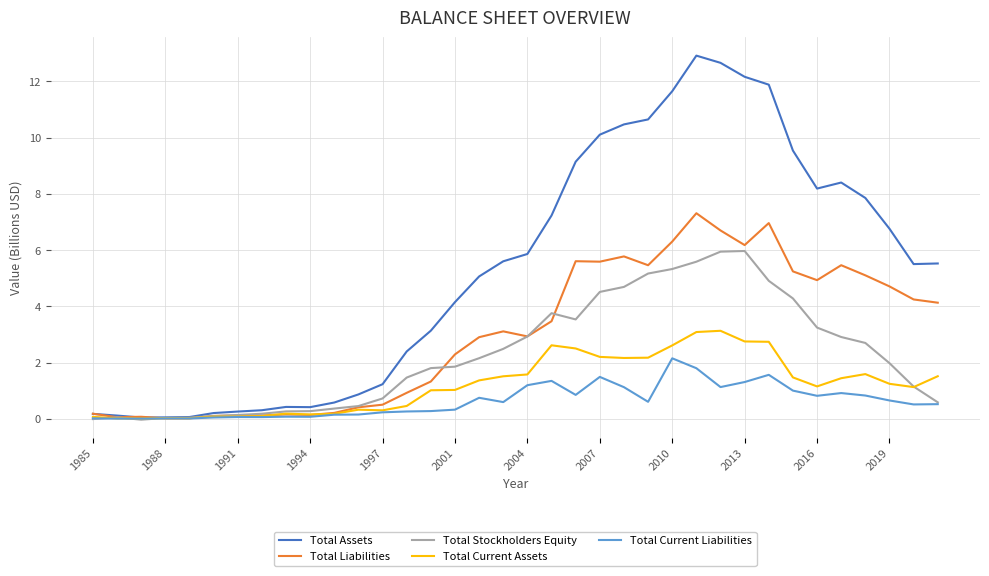

What is the maximum value for Total Current Liabilities?

2.2